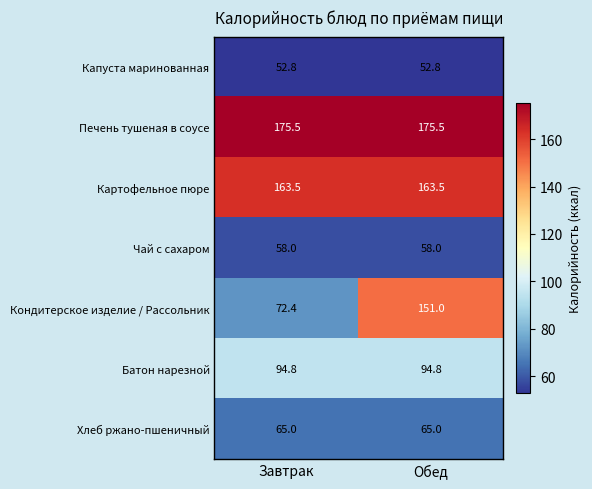

Count the number of data series in this chart.

7